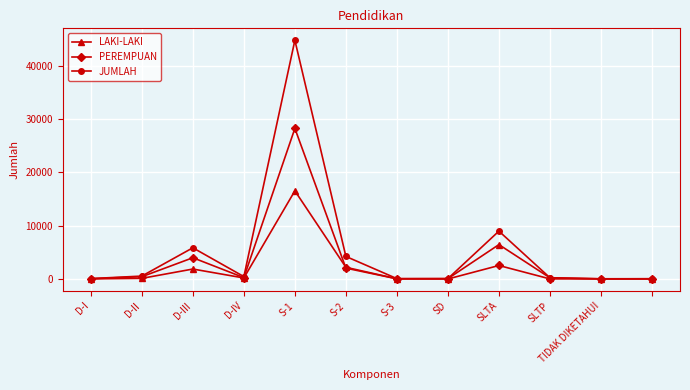

True or false: LAKI-LAKI has more than 1 points higher than both neighbors.

True